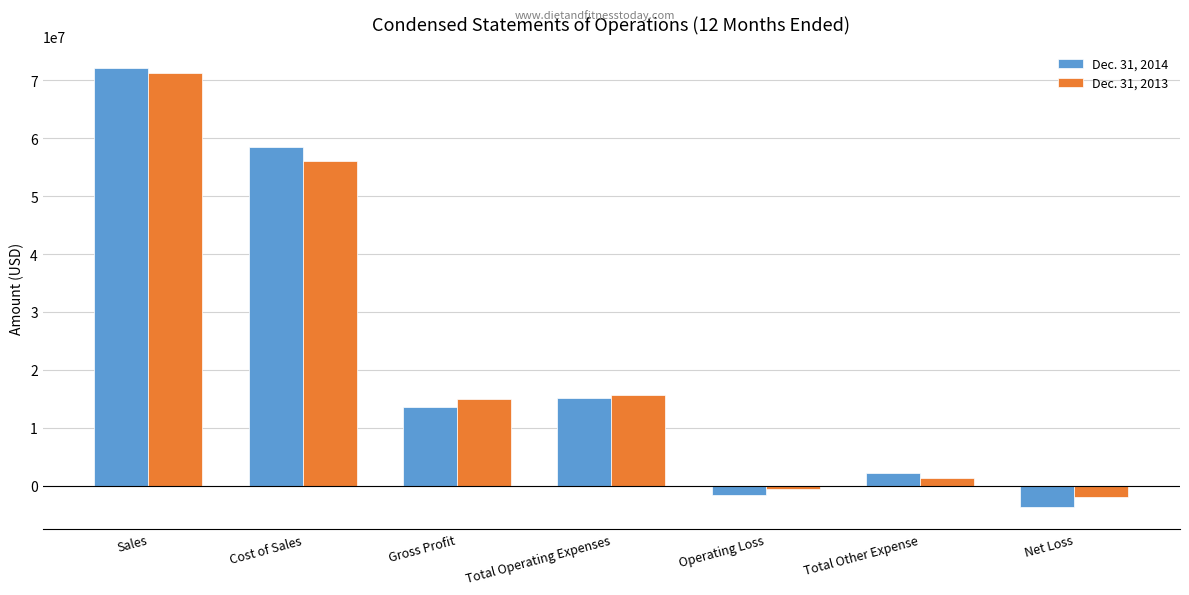

What is the label of the 7th bar from the left?

Net Loss